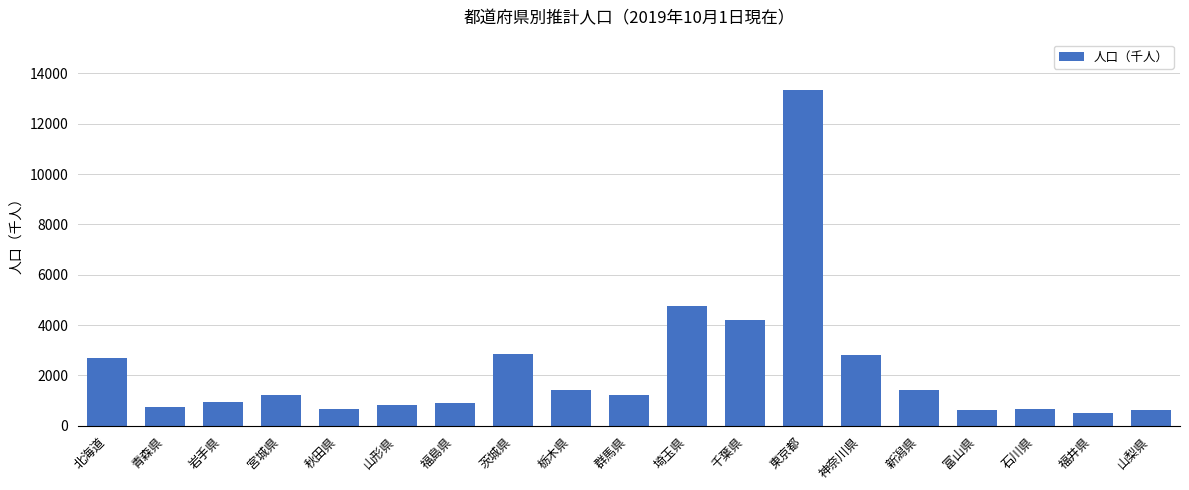

Where does the data first go above 1216?

北海道